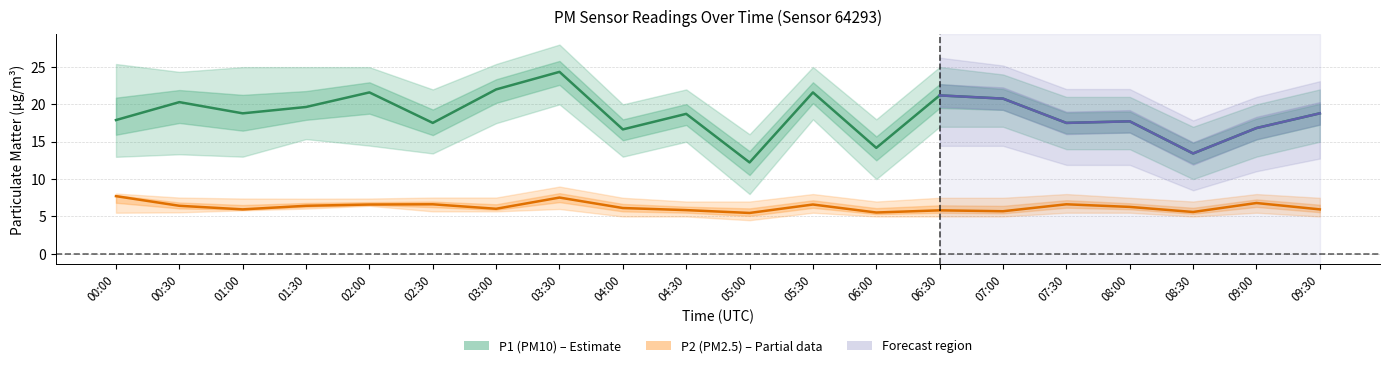

Reading left to right, what are all the values shown in this chart?

P1 (PM10): 17.9	20.3	18.8	19.6	21.6	17.5	22.0	24.4	16.6	18.7	12.2	21.6	14.2	21.2	20.8	17.5	17.7	13.4	16.8	18.8
P2 (PM2.5): 7.7	6.4	6.0	6.4	6.6	6.6	6.0	7.5	6.1	5.8	5.5	6.6	5.5	5.8	5.7	6.6	6.3	5.6	6.8	6.0